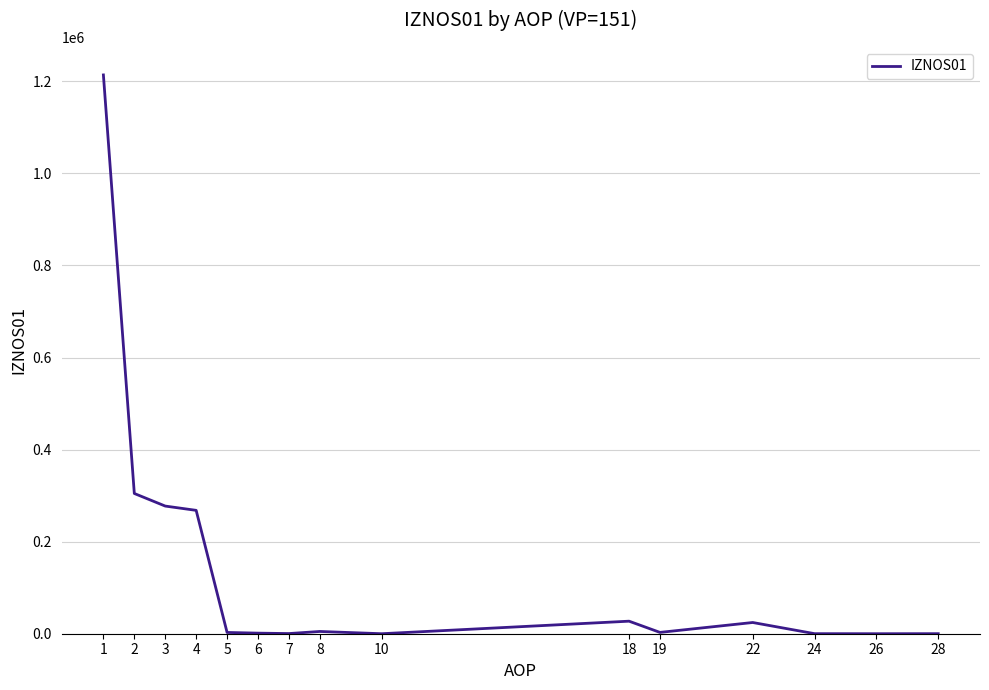

What is the difference between the maximum and minimum values?

1213826.2